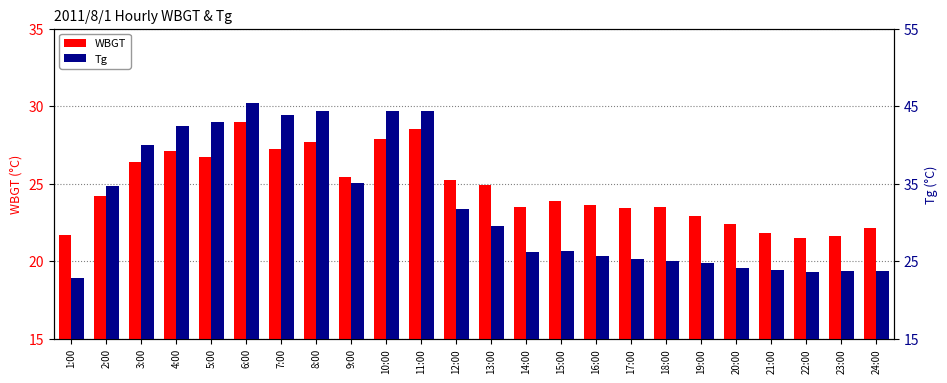

What is the smallest value displayed?

21.5